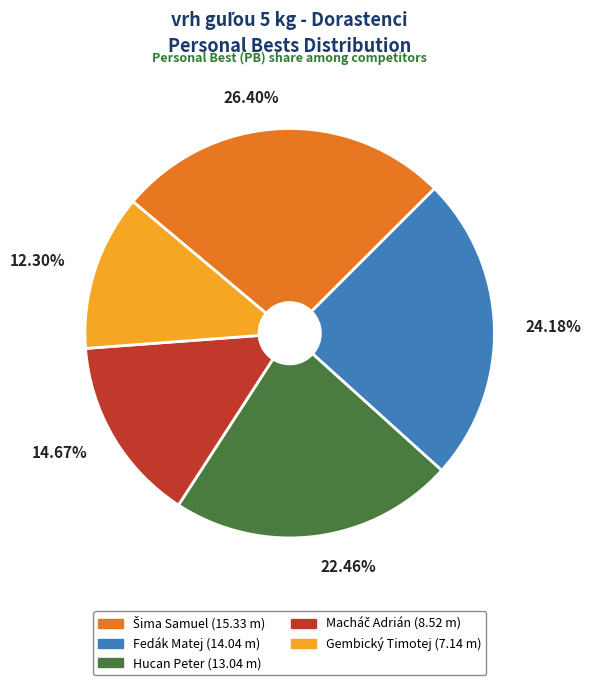

What is the smallest slice in the pie chart?

Gembický Timotej